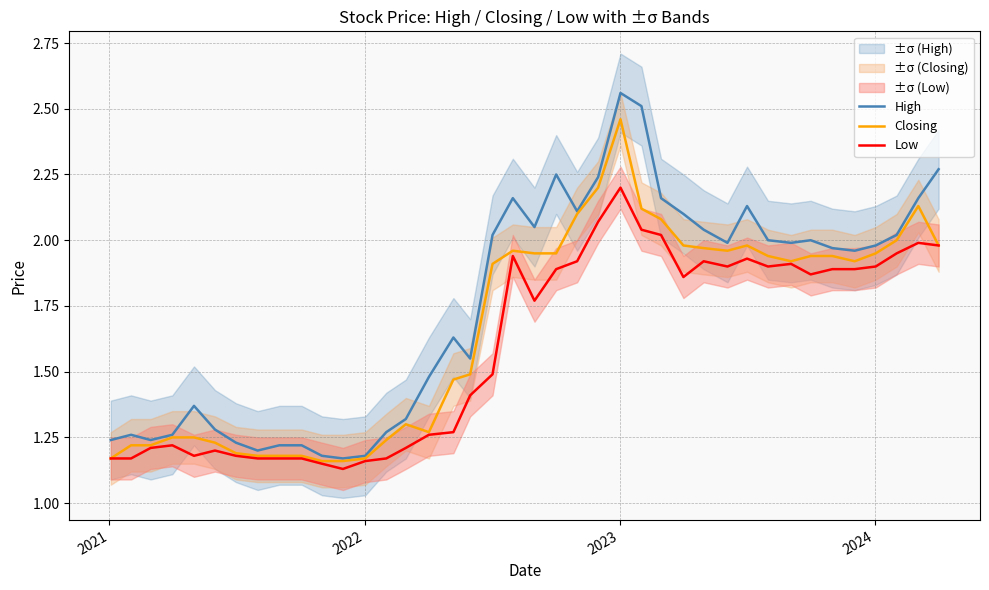

In Closing, how many points are lower than both neighbors (excluding endpoints)?

4